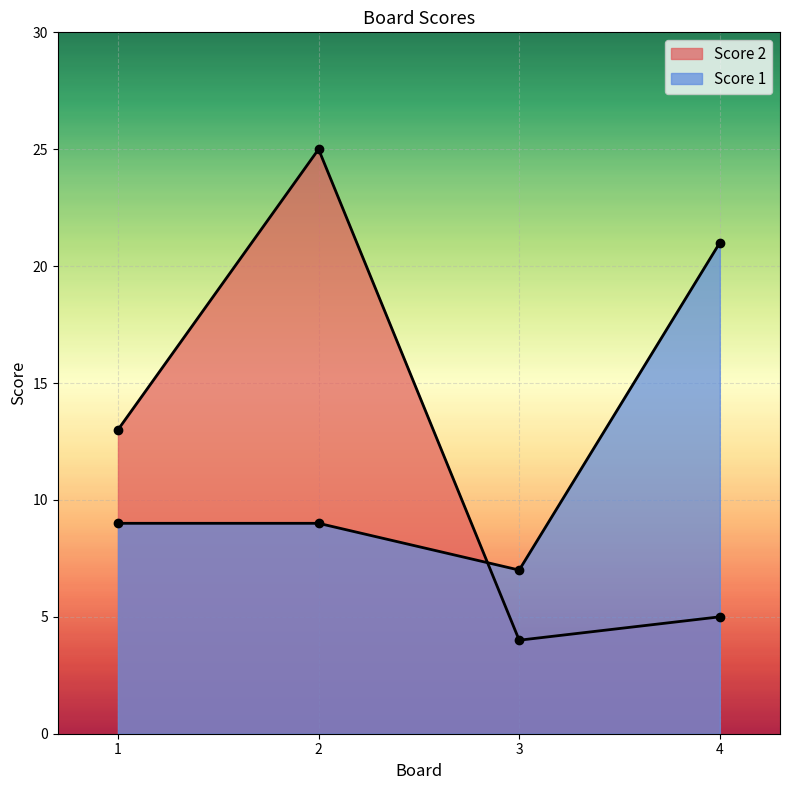

Between 1 and 2, which series saw the biggest shift?

Score 2